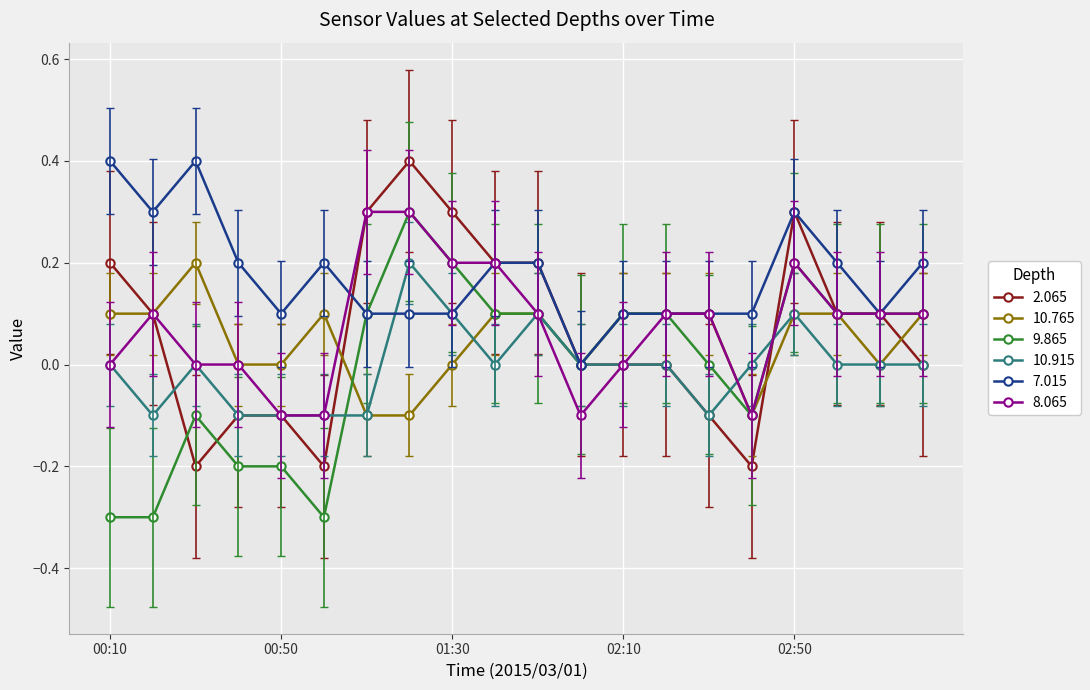

How many series are shown in this chart?

6